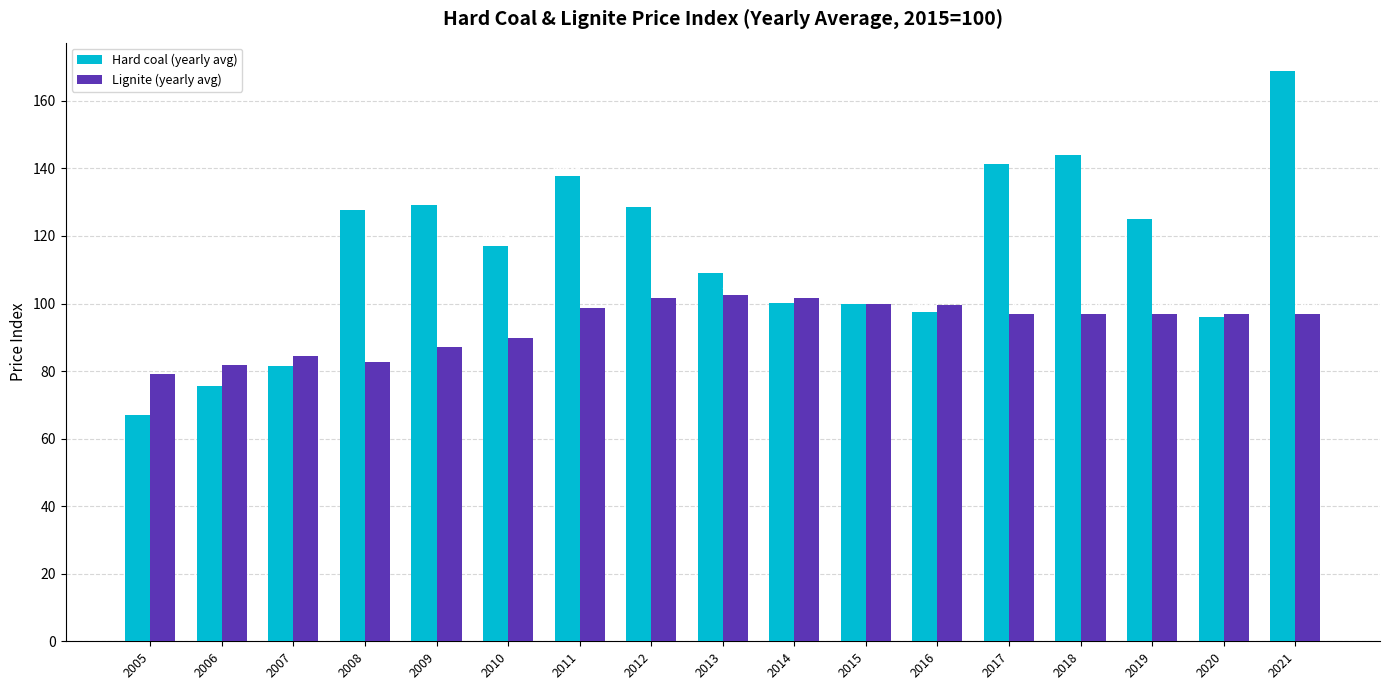

At which category is the sum across all series the highest?

2021